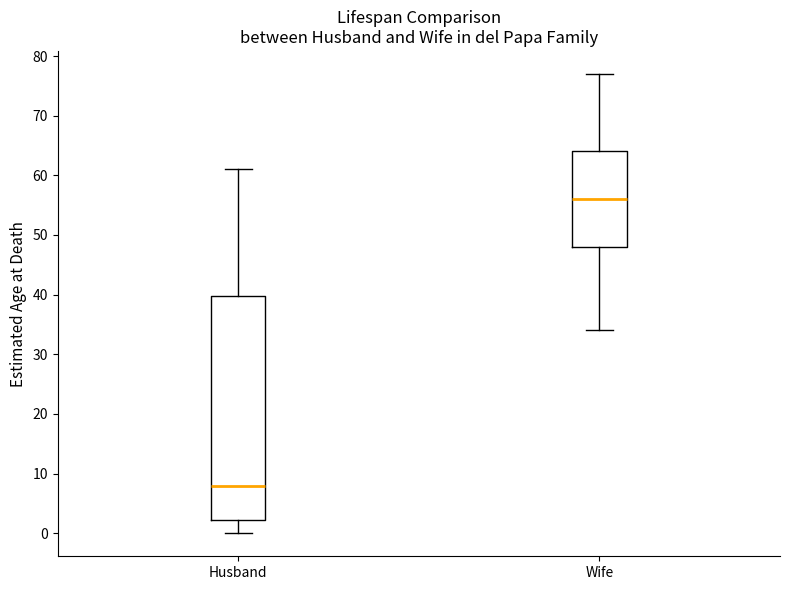

Where does the median line of the box for Wife sit on the y-axis? The values are not printed on the chart, so give them approximately, as read against the axis.

56